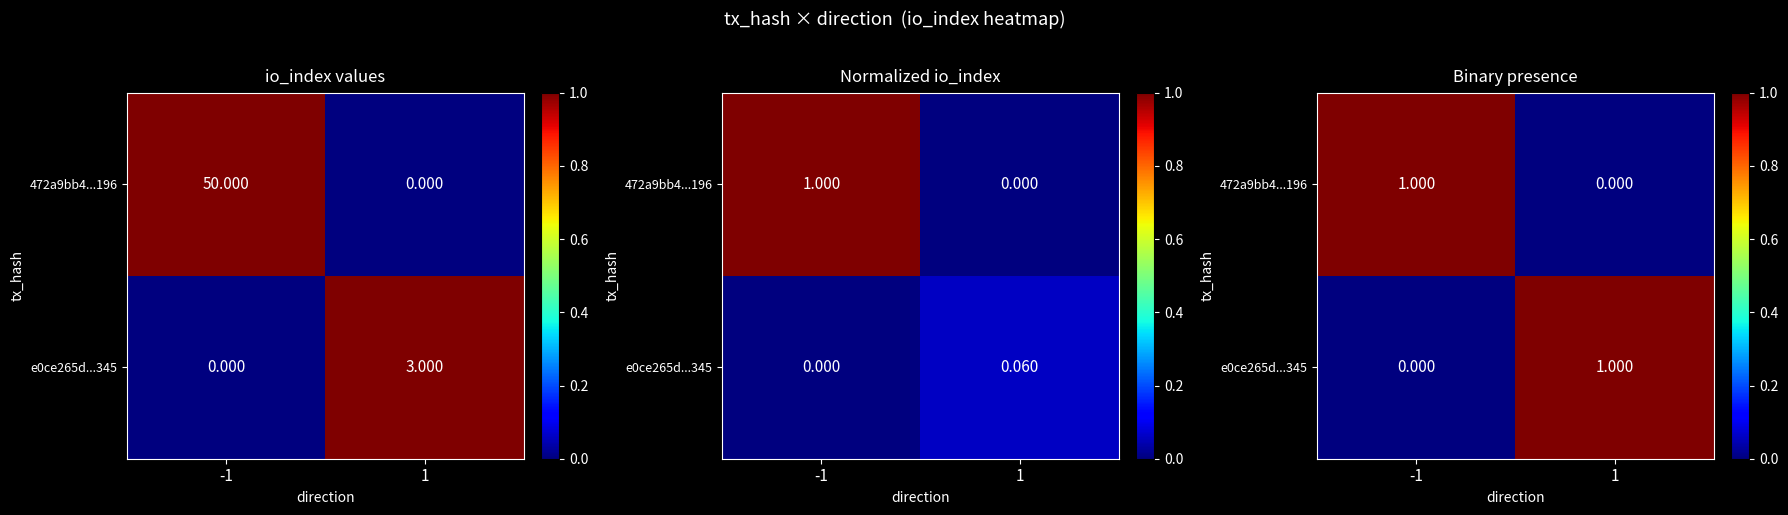

Between -1 and 1, which is larger?

-1